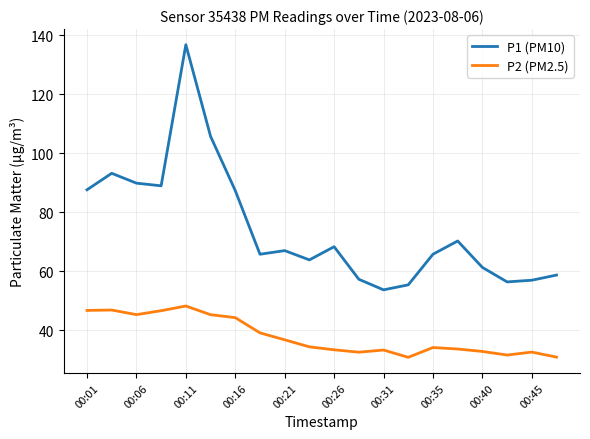

True or false: P1 (PM10) and P2 (PM2.5) cross at least once.

False